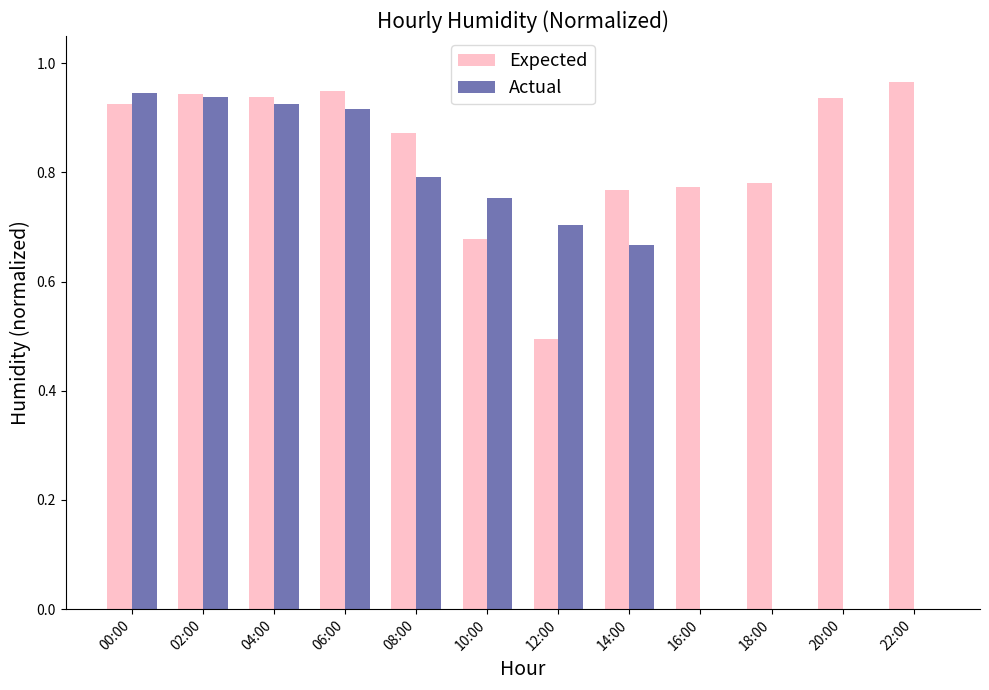

Does the chart contain stacked bars?

No